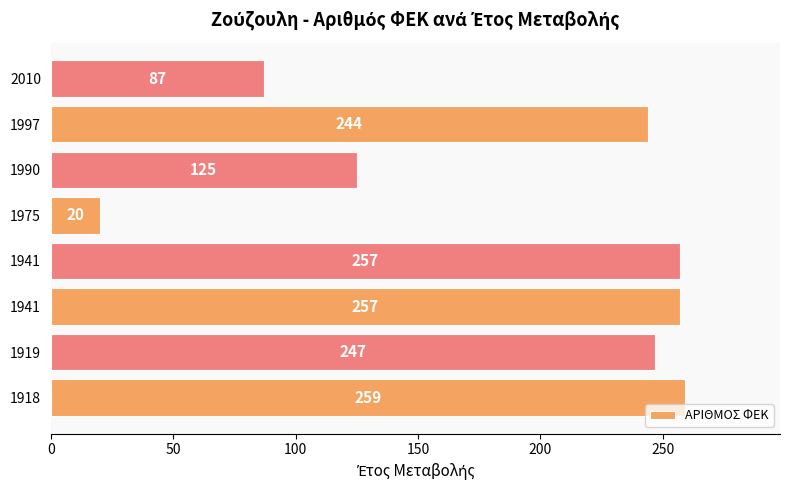

How many bars are there in total?

8